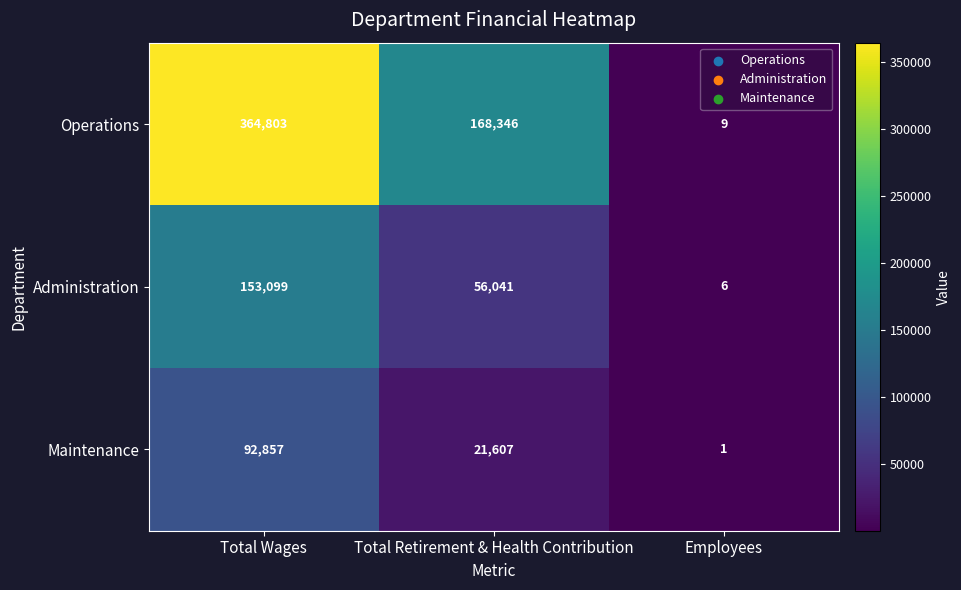

How many Maintenance values are between 1 and 92857?

3